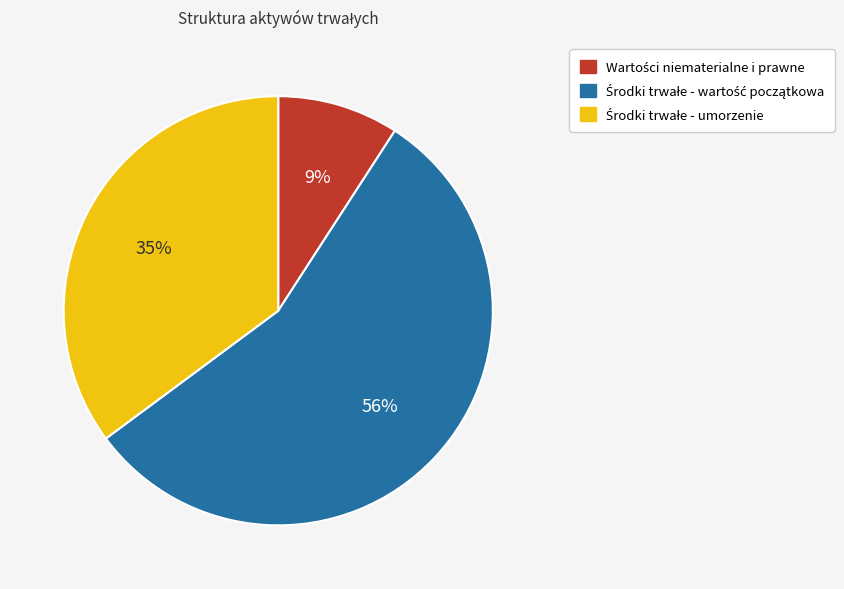

To the nearest percent, what is the average slice percentage?

33%